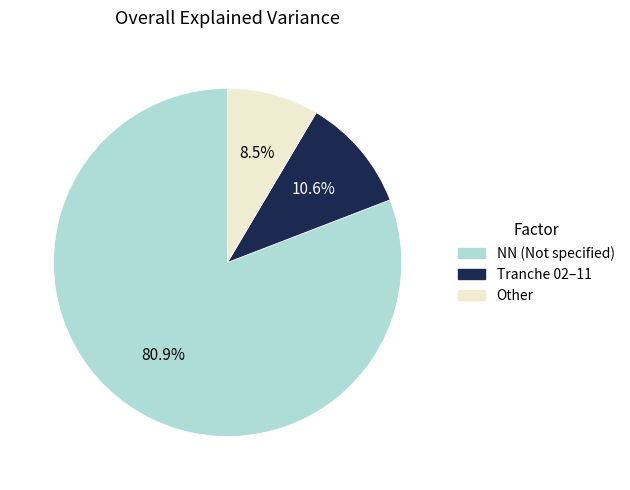

Is there a majority slice in this chart?

Yes